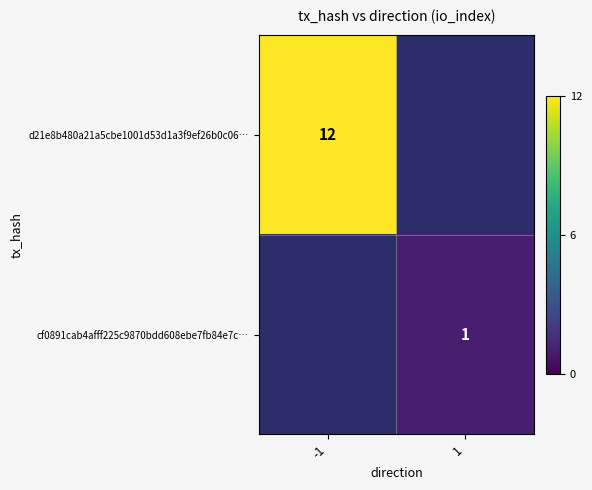

Between 1 and -1, which is larger?

-1